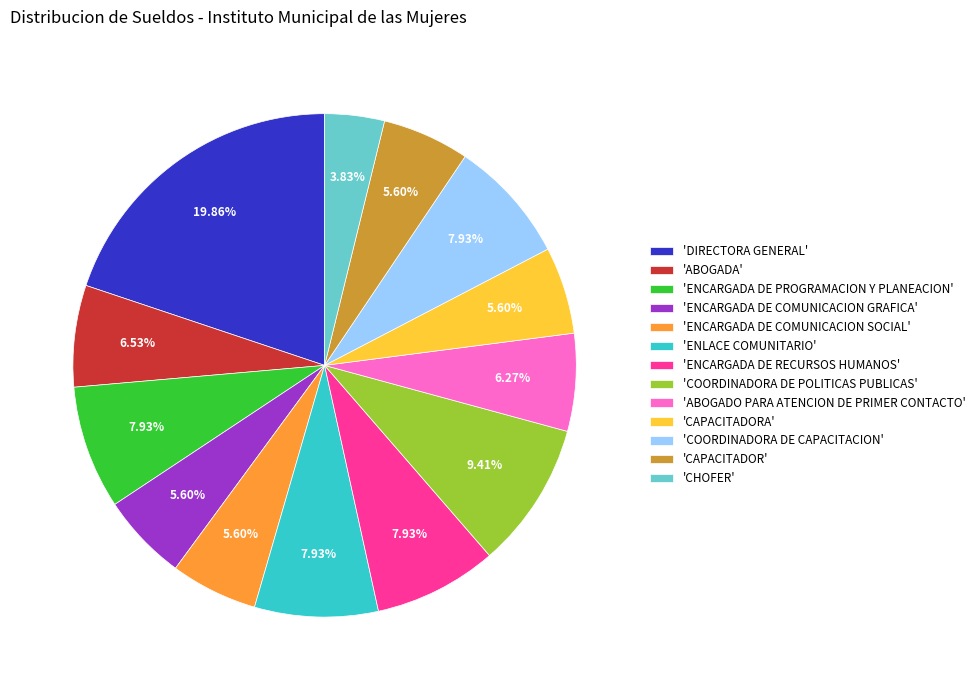

Is 'ABOGADA' the majority of the pie?

No